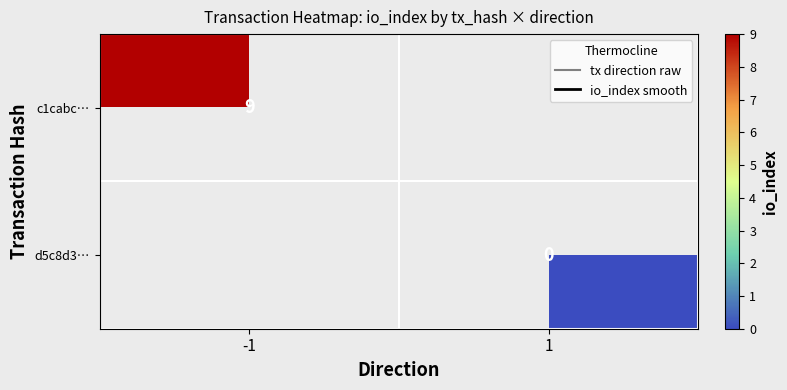

The value of c1cabc… at -1 is 14. True or false?

False